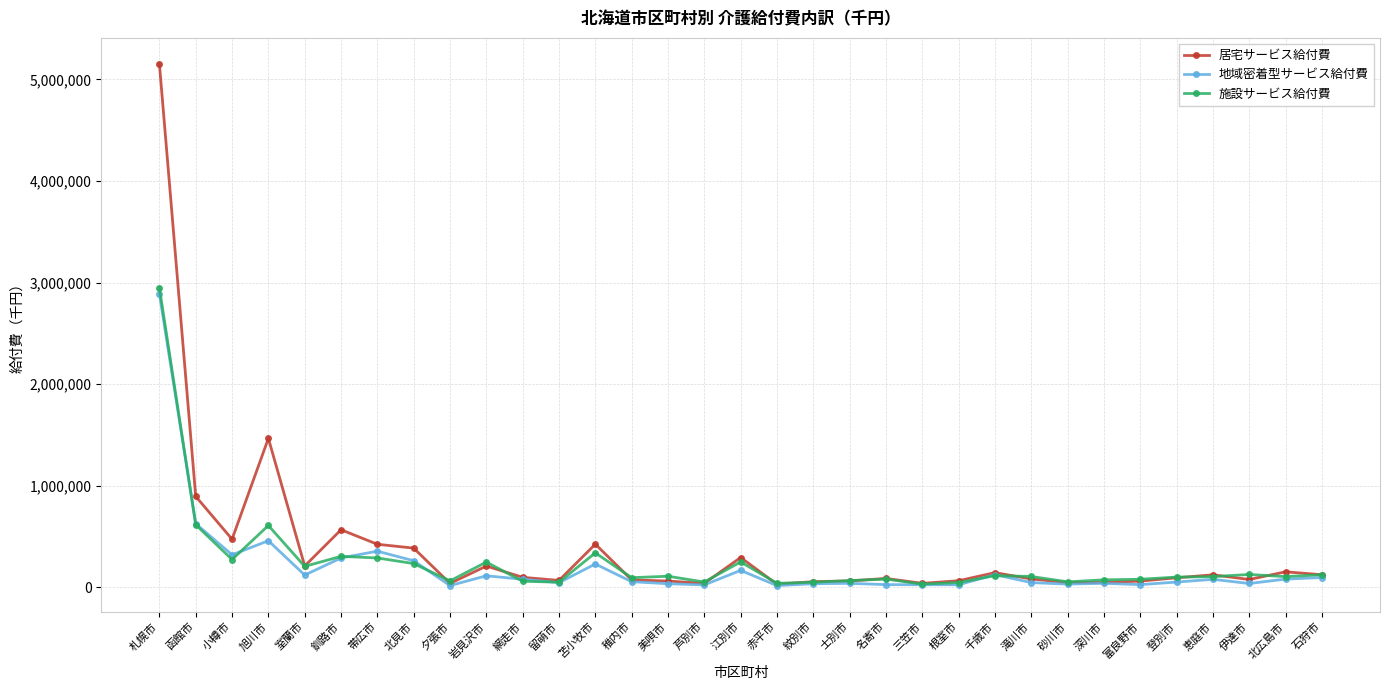

Where is the first local maximum for 地域密着型サービス給付費?

旭川市